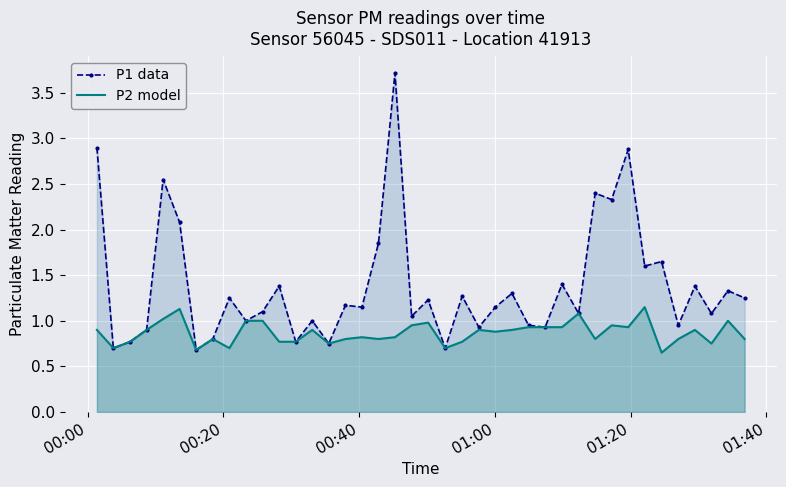

What is the greatest value displayed?

3.7